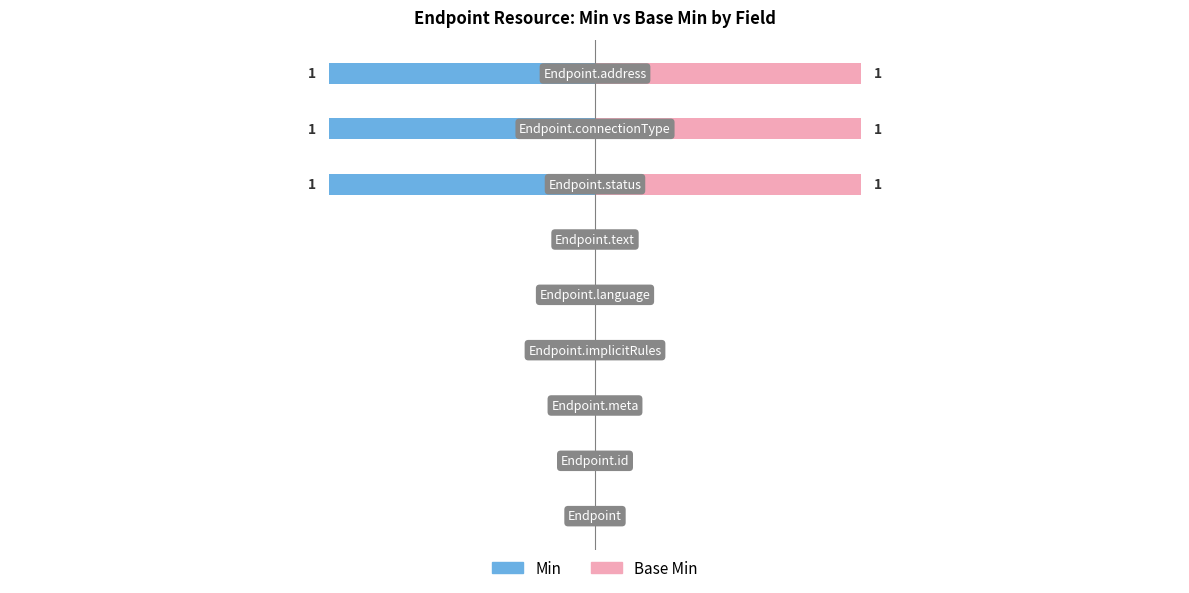

The Base Min series shows 0 at Endpoint.text. True or false?

True